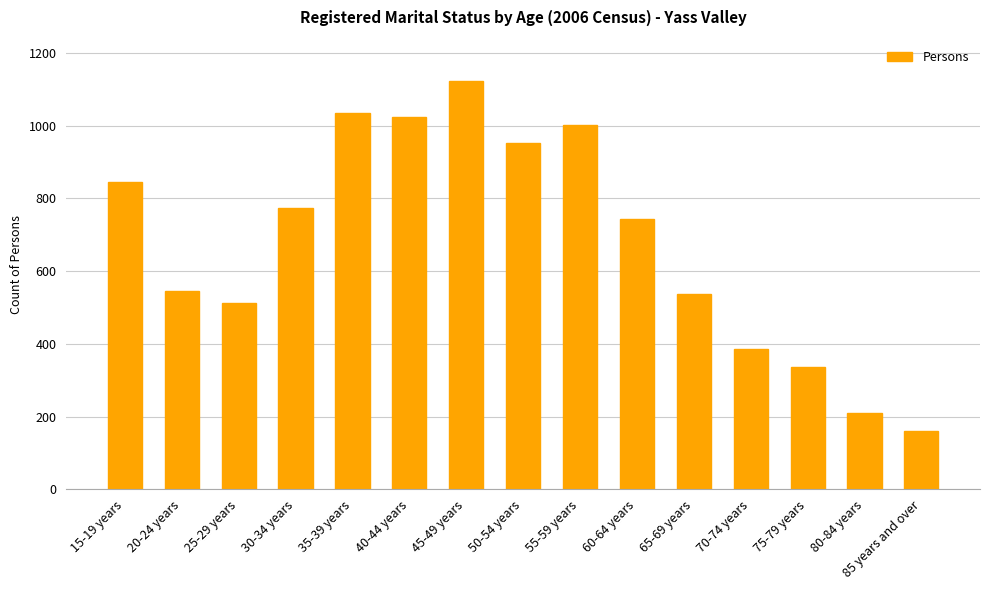

What is the value of the 13th bar from the left?

335